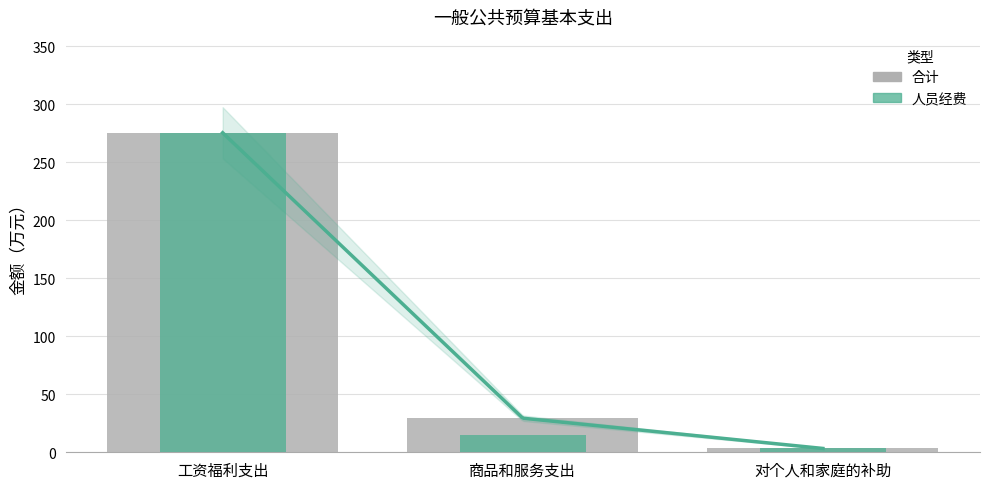

Rank the series at 商品和服务支出 from highest to lowest value.

合计, 人员经费